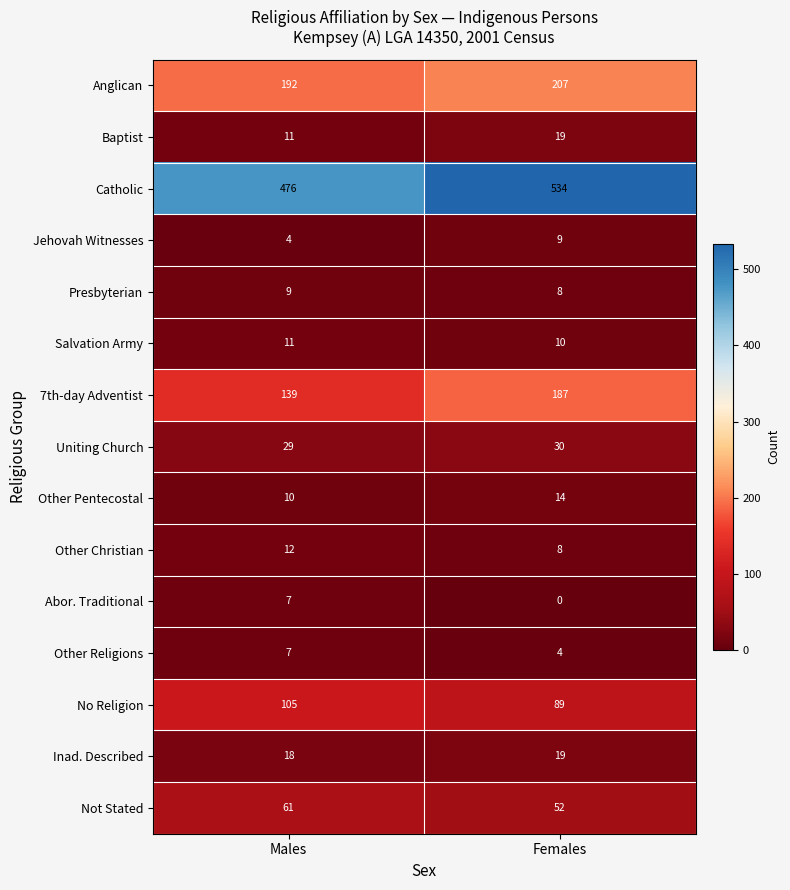

Reading right to left, what are all the values shown in this chart?

Anglican: 207	192
Baptist: 19	11
Catholic: 534	476
Jehovah Witnesses: 9	4
Presbyterian: 8	9
Salvation Army: 10	11
7th-day Adventist: 187	139
Uniting Church: 30	29
Other Pentecostal: 14	10
Other Christian: 8	12
Abor. Traditional: 0	7
Other Religions: 4	7
No Religion: 89	105
Inad. Described: 19	18
Not Stated: 52	61